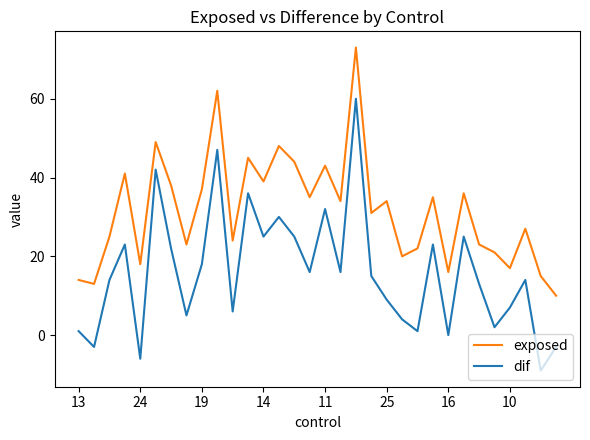

What is the difference between the maximum and second lowest values in the dif series?

66